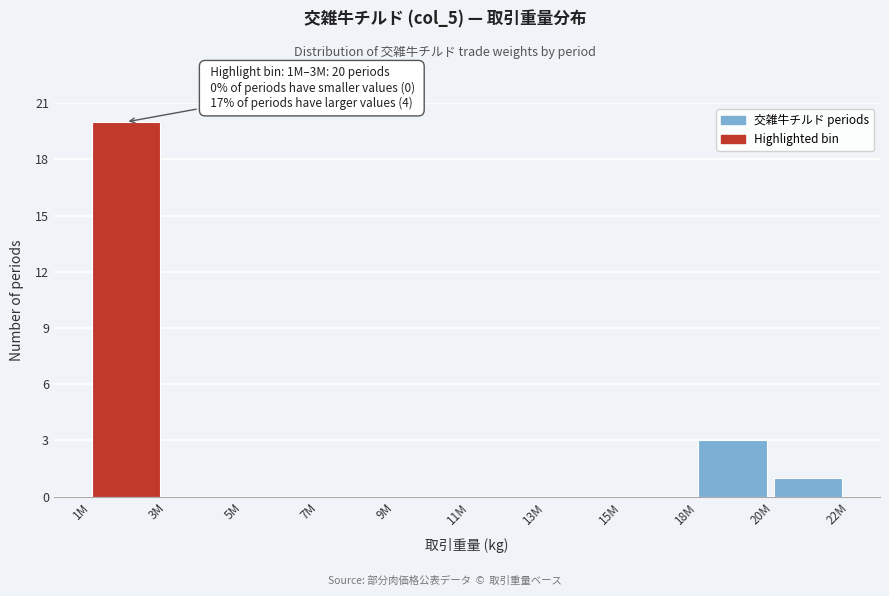

Reading right to left, transcribe all the data shown in this chart.

20M=1	18M=3	15M=0	13M=0	11M=0	9M=0	7M=0	5M=0	3M=0	1M=20